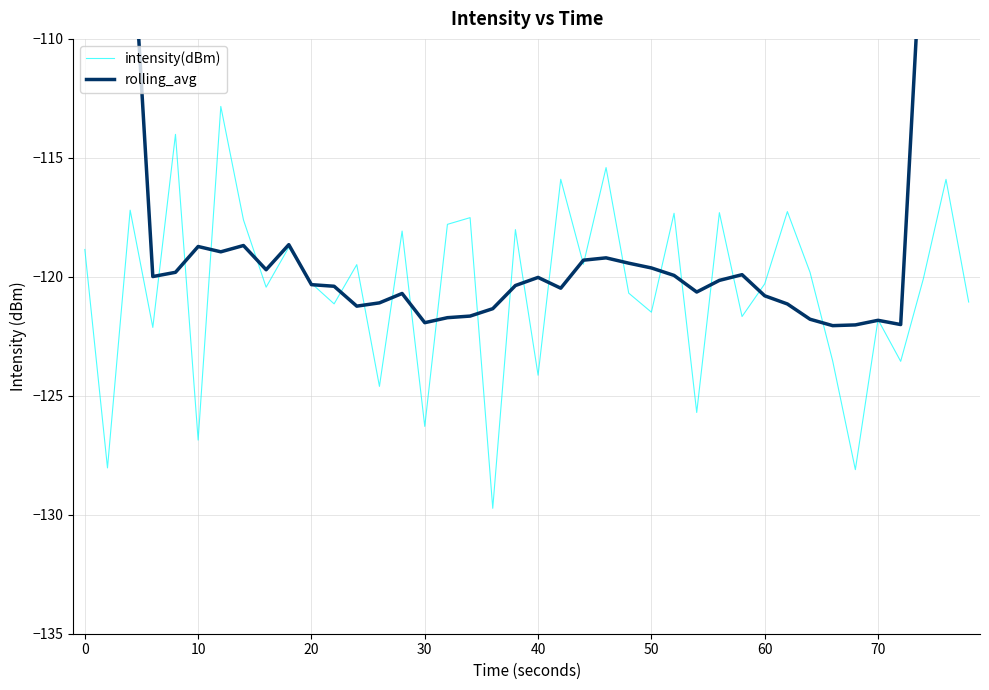

What are all the series names shown in the legend?

intensity(dBm), rolling_avg